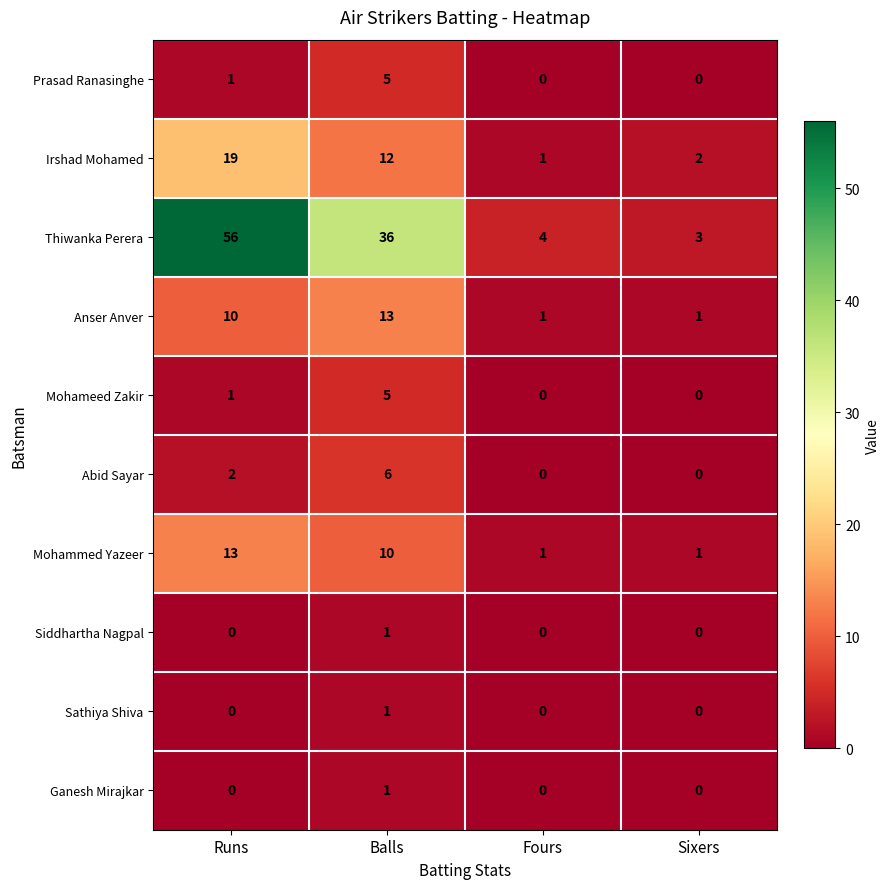

Count the number of data series in this chart.

10